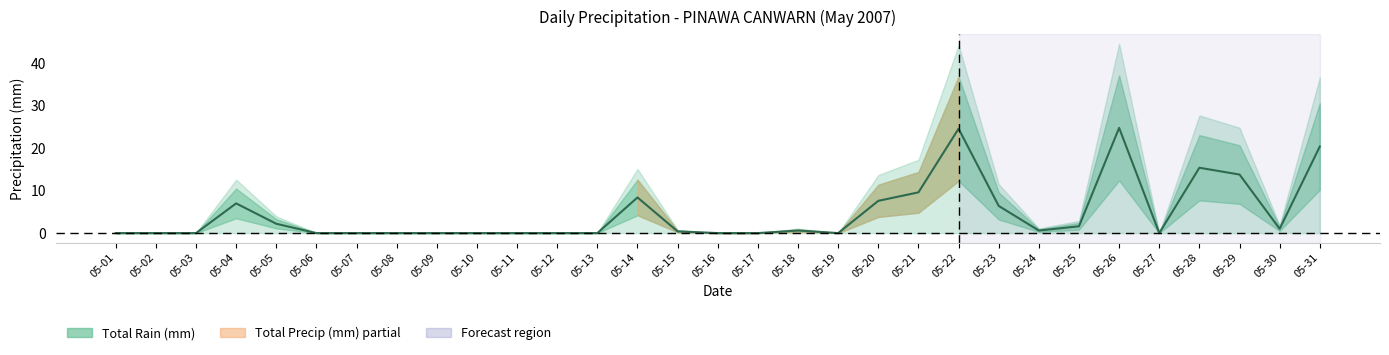

Rank the categories by value from lowest to highest.

05-01, 05-02, 05-03, 05-06, 05-07, 05-08, 05-09, 05-10, 05-11, 05-12, 05-13, 05-16, 05-17, 05-19, 05-27, 05-15, 05-18, 05-24, 05-30, 05-25, 05-05, 05-23, 05-04, 05-20, 05-14, 05-21, 05-29, 05-28, 05-31, 05-22, 05-26